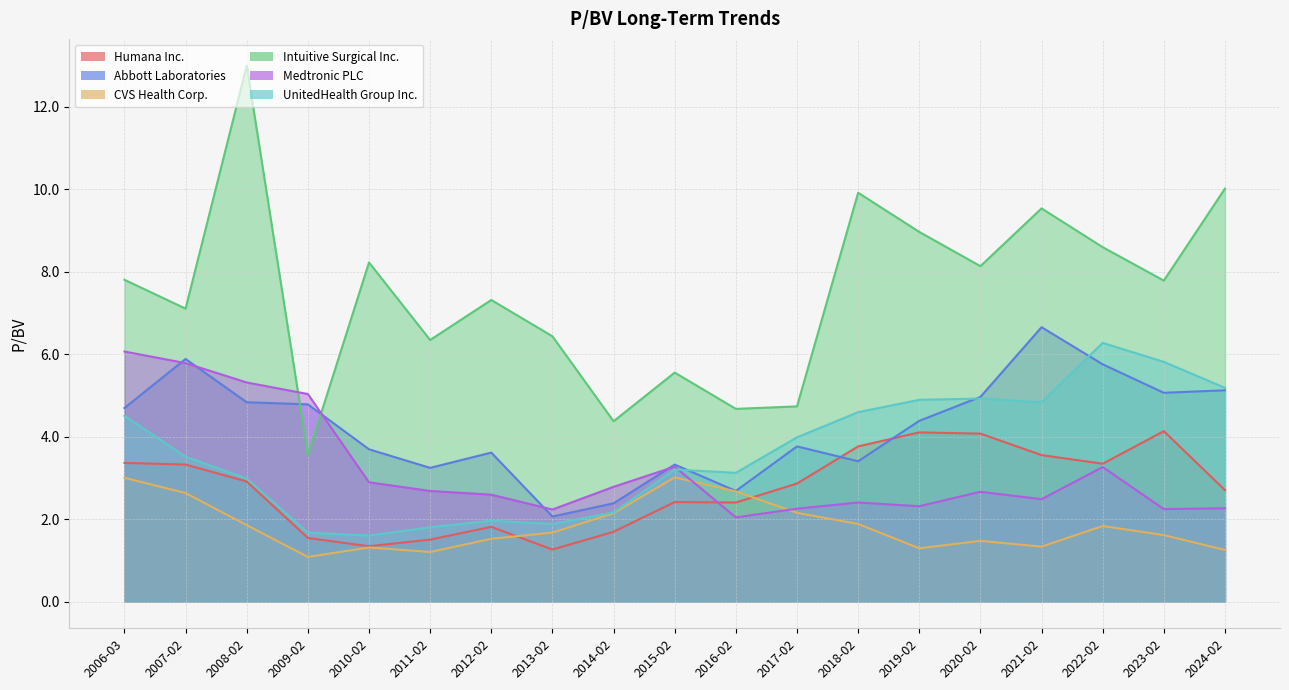

What position from the left is 2016-02?

11